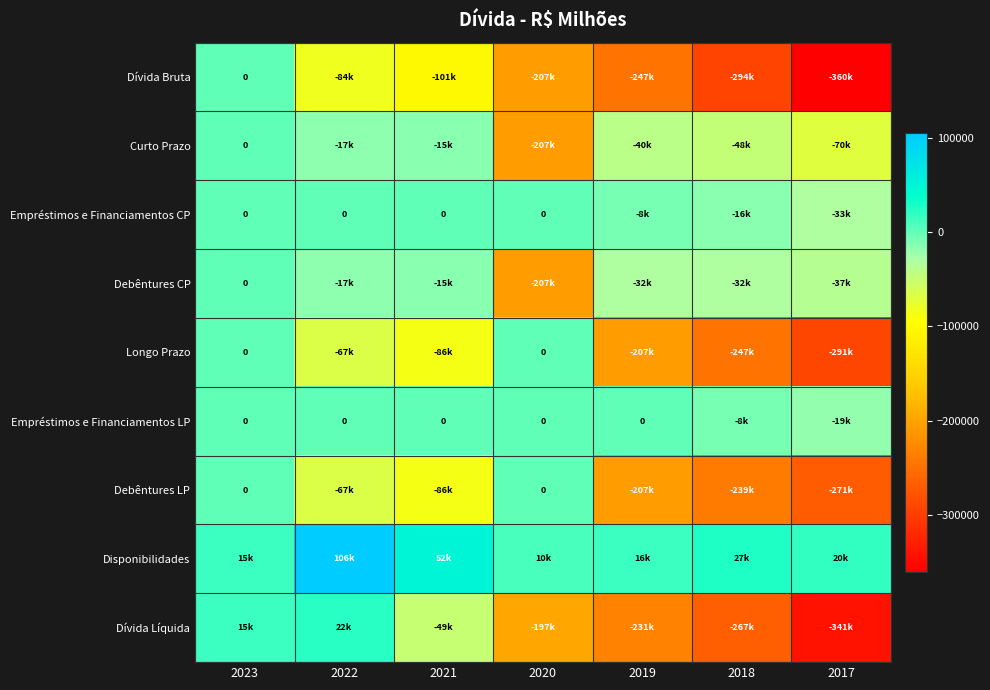

What is the approximate value of Dívida Bruta at 2021?

-101093.0